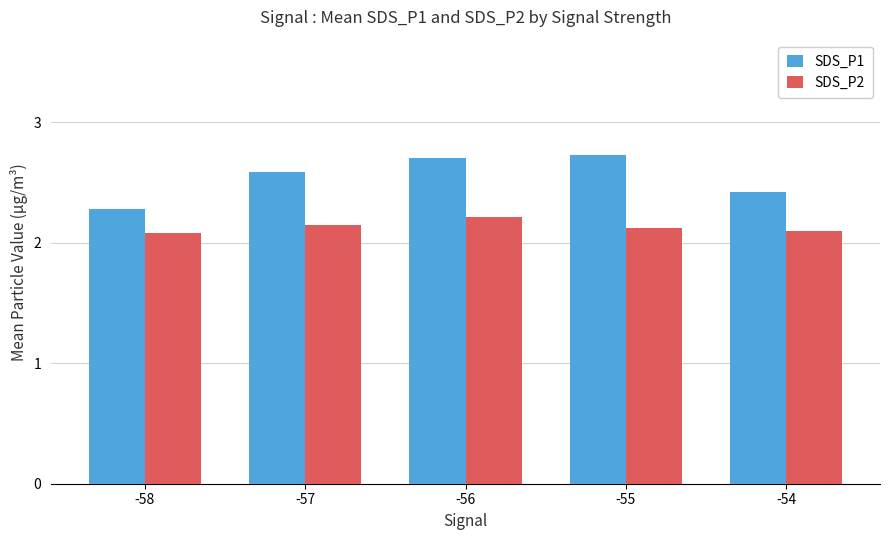

What is the greatest value displayed?

2.7